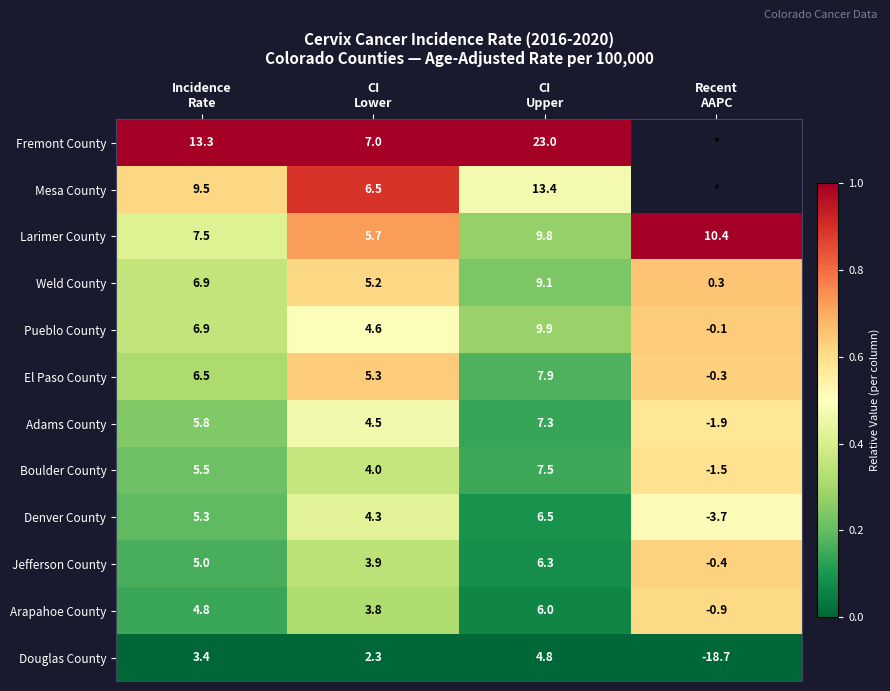

What is the average value of the Jefferson County series?

3.7